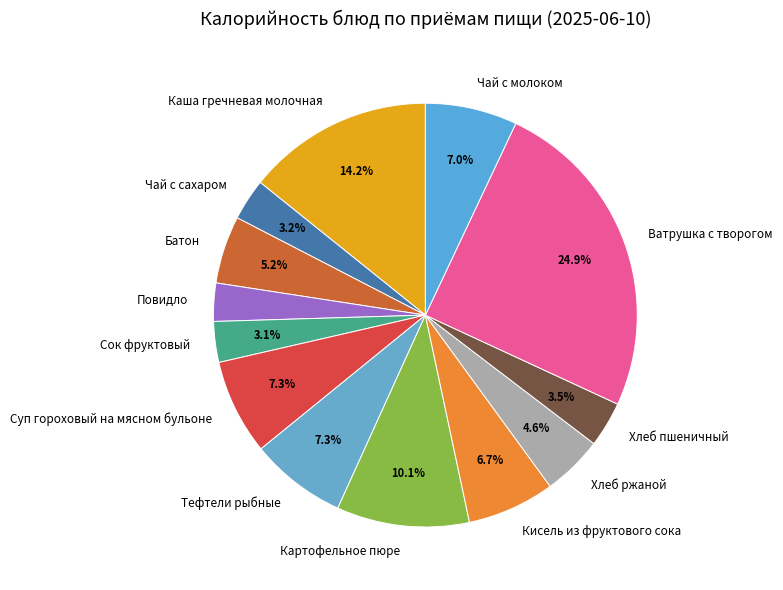

Is there a majority slice in this chart?

No